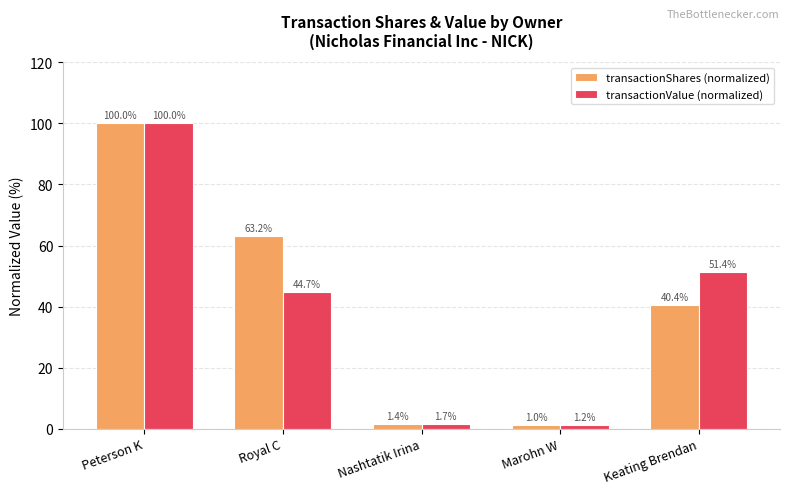

What is the lowest value of the transactionValue (normalized) series?

1.2